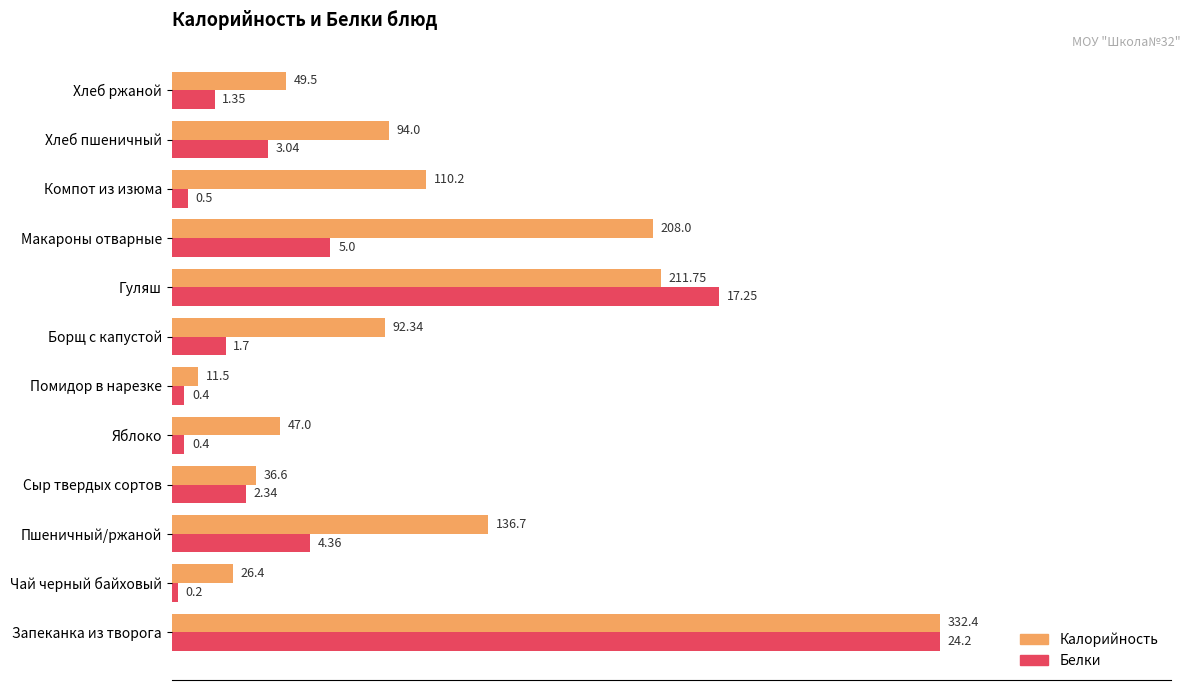

What are all the series names shown in the legend?

Калорийность, Белки